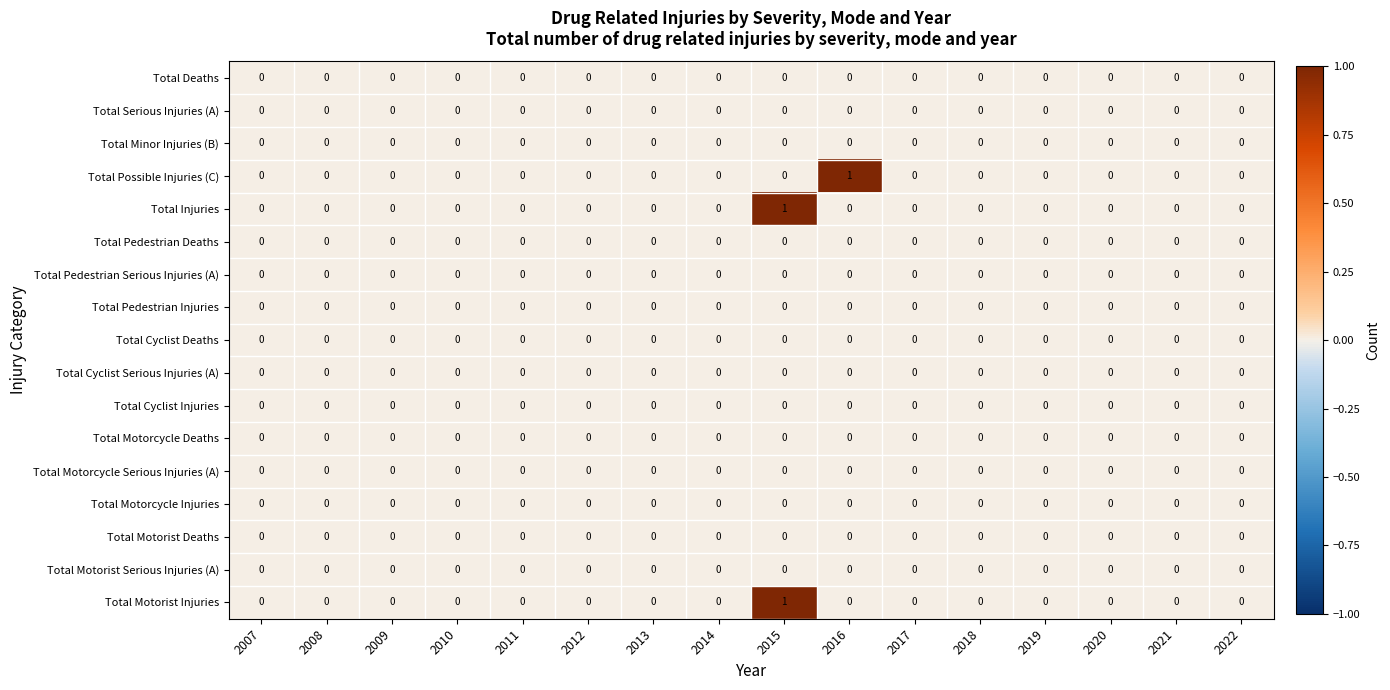

True or false: Total Cyclist Deaths has a value of 0 at 2021.

True